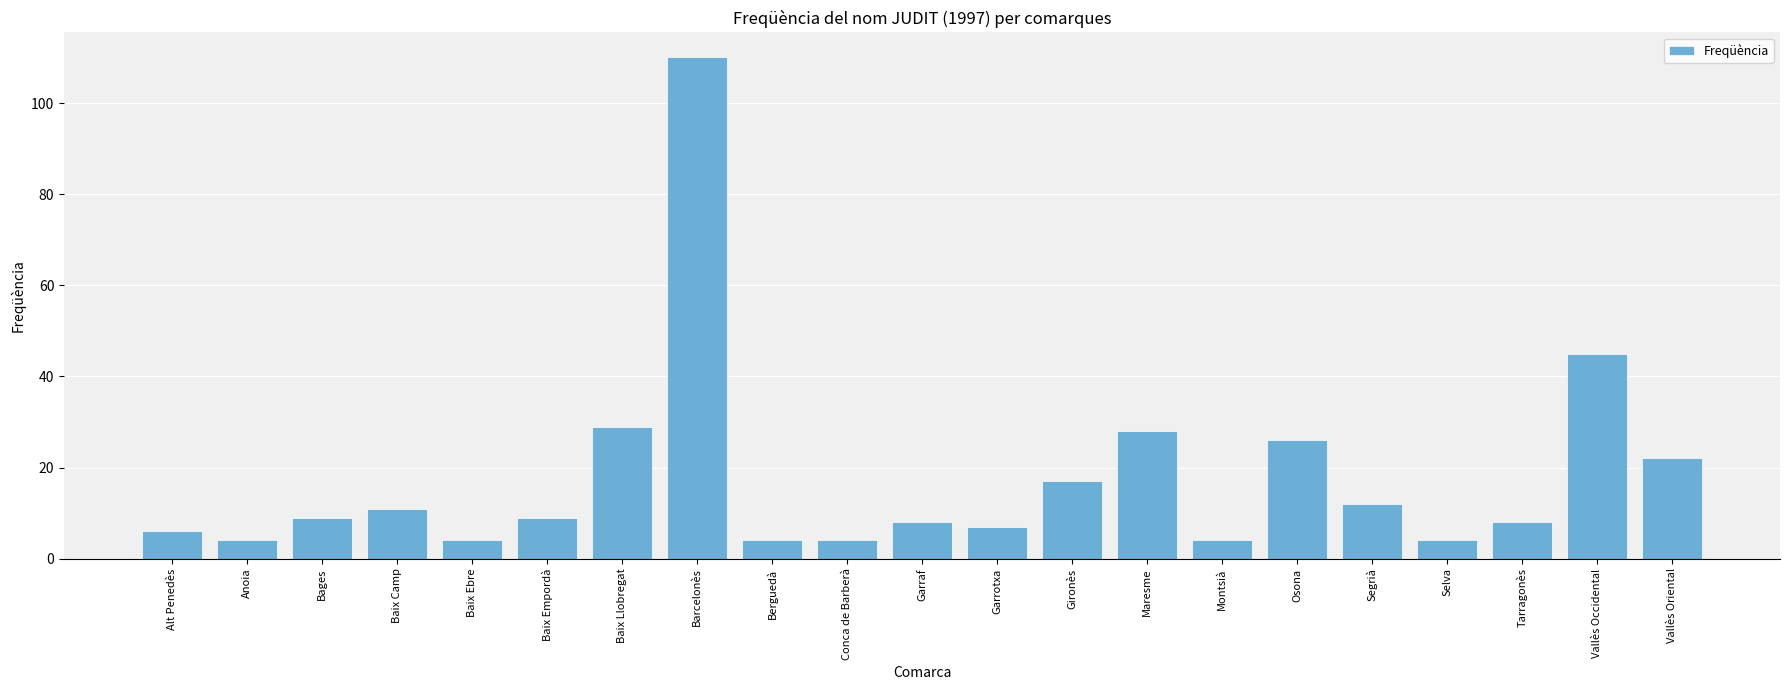

Read the value at Osona, to the nearest 50.

50